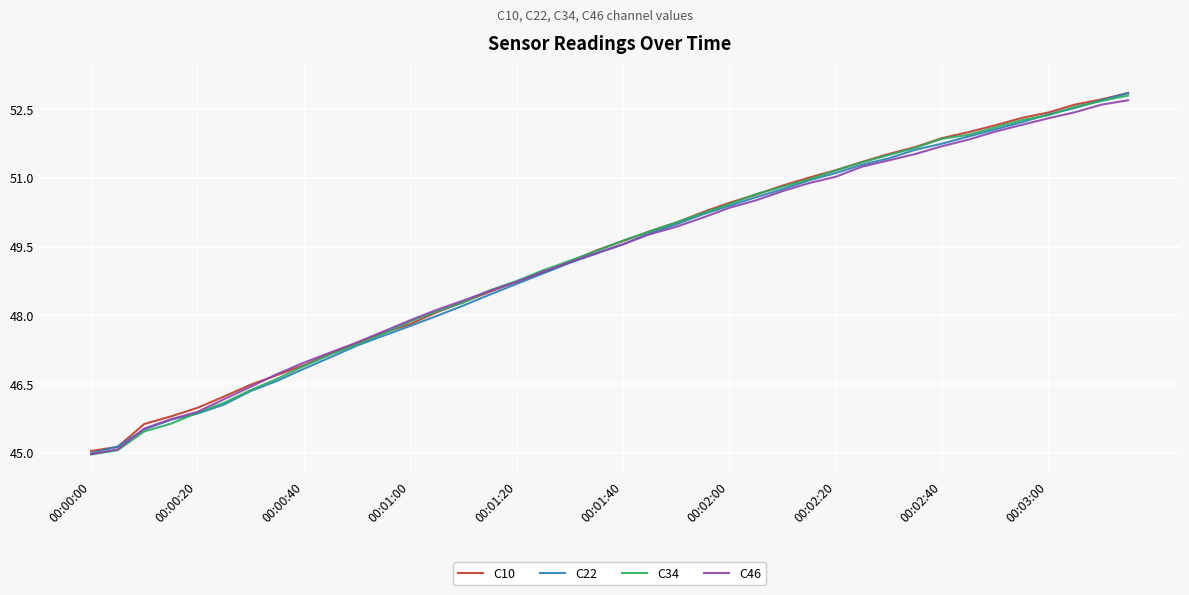

Which series has the widest spread of values?

C22